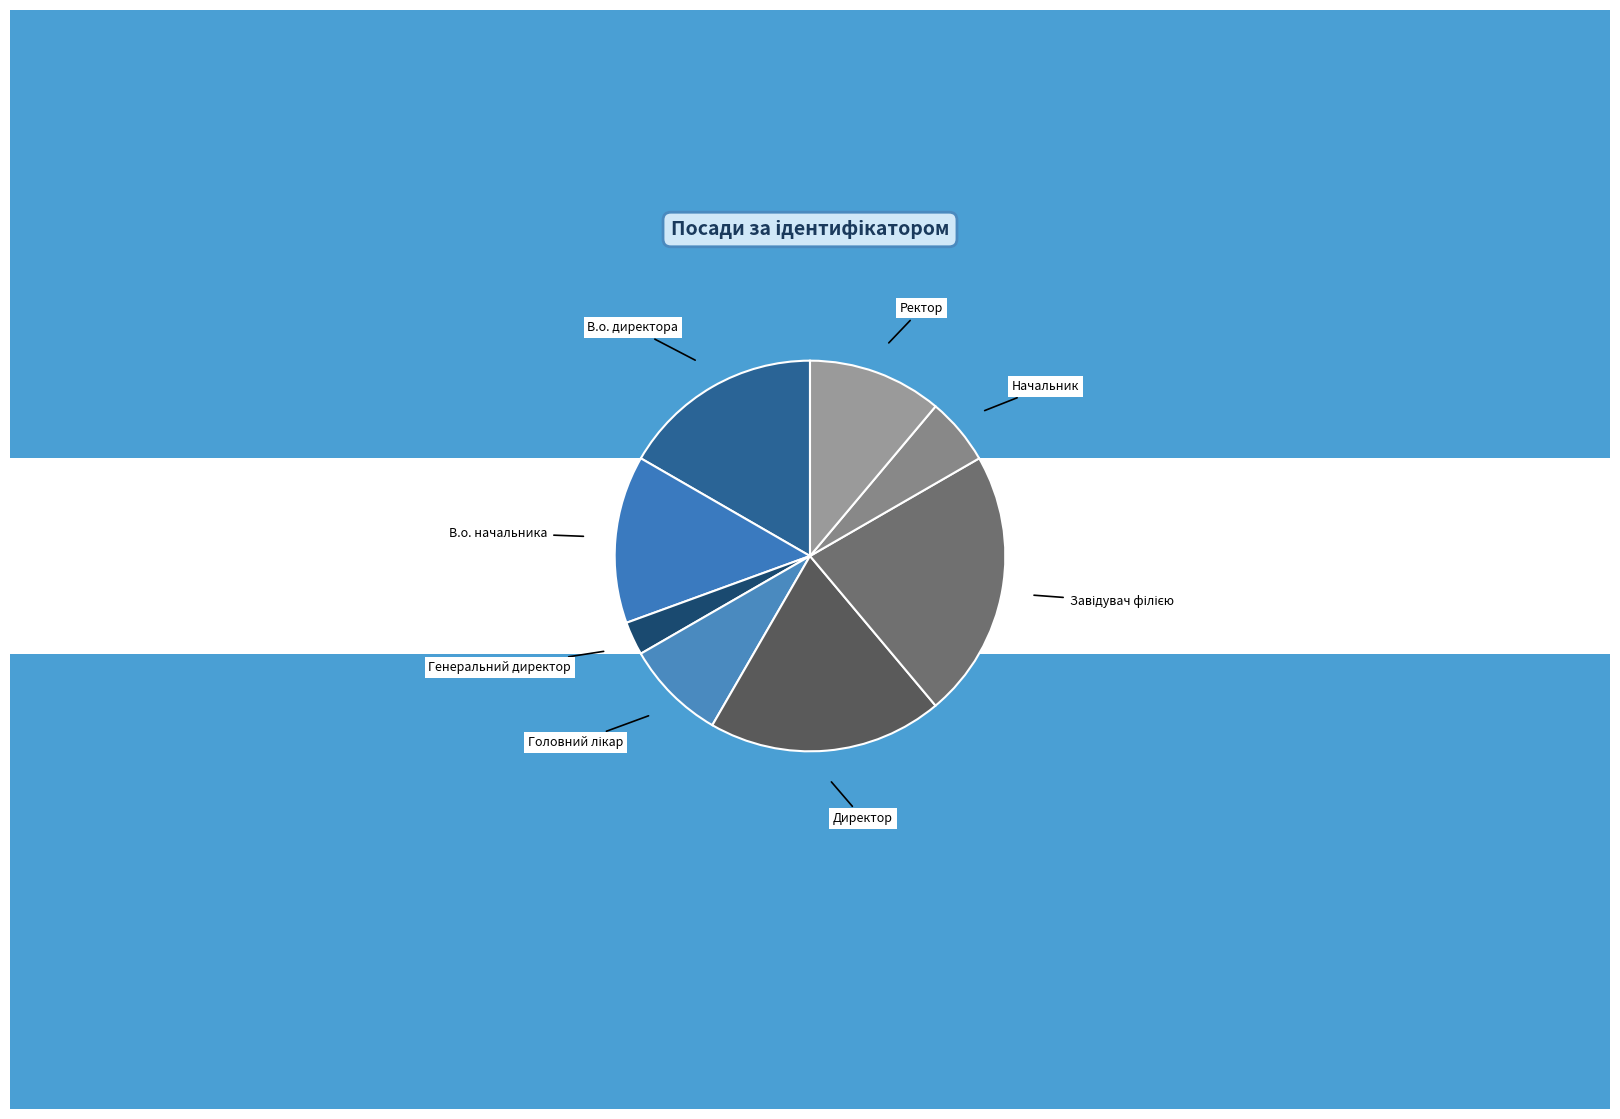

How many segments does this pie chart have?

8